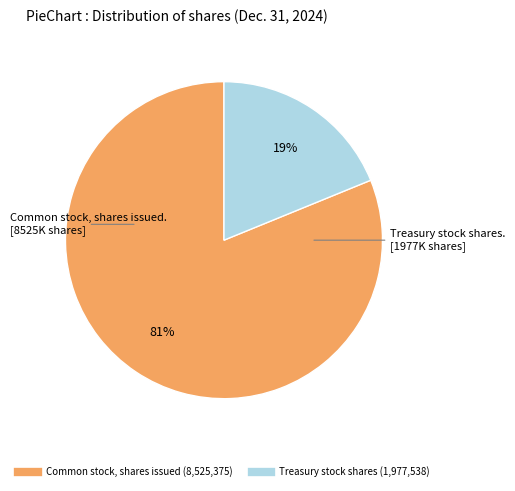

How many slices are in this pie chart?

2